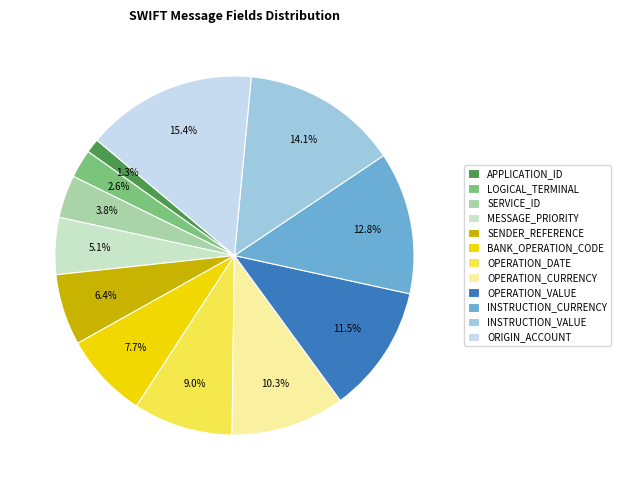

What percentage do APPLICATION_ID and INSTRUCTION_CURRENCY together represent?

14.1%